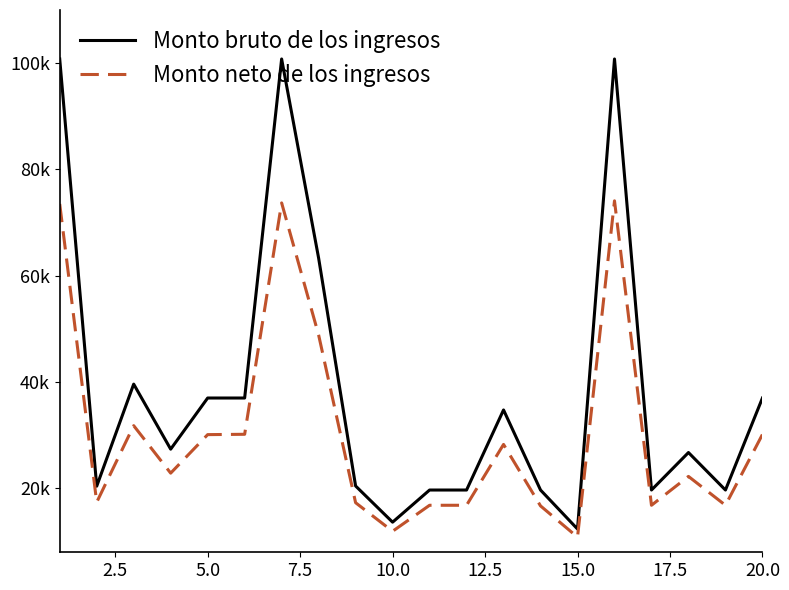

What are all the series names shown in the legend?

Monto bruto de los ingresos, Monto neto de los ingresos